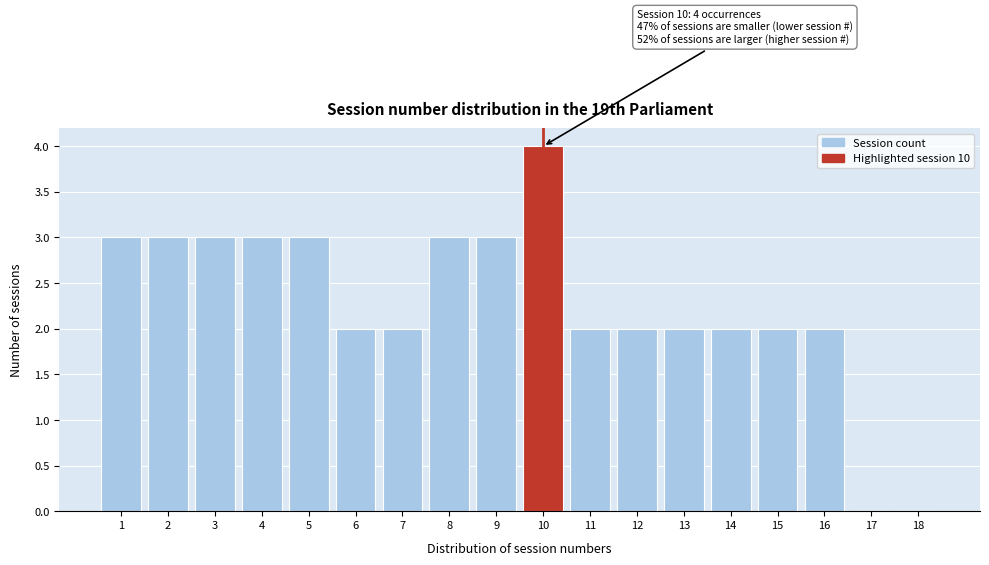

Reading left to right, list all the values displayed in this chart.

1=3	2=3	3=3	4=3	5=3	6=2	7=2	8=3	9=3	10=4	11=2	12=2	13=2	14=2	15=2	16=2	17=0	18=0